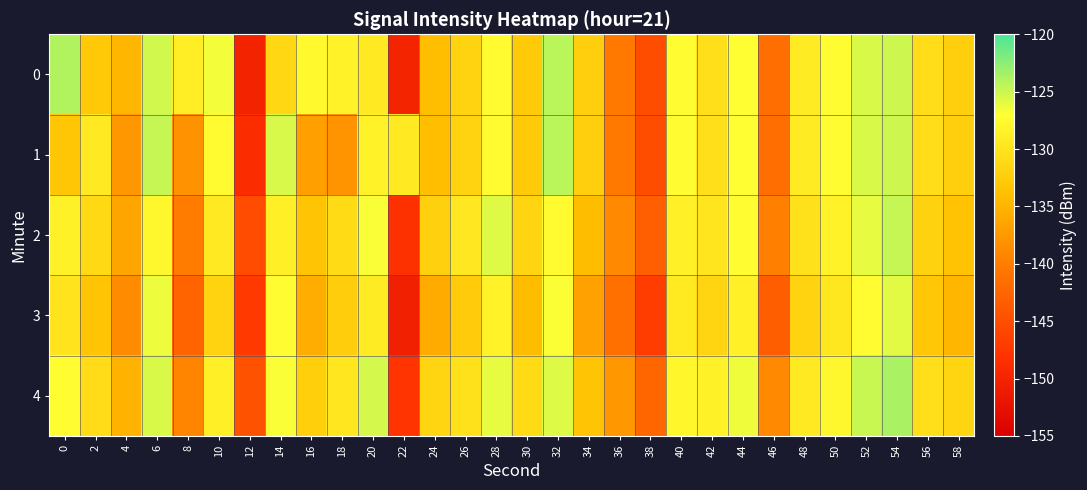

Reading left to right, extract all data points from this chart.

0: 0=-124.0	2=-132.9	4=-134.8	6=-125.2	8=-128.8	10=-126.6	12=-150.1	14=-131.3	16=-127.6	18=-128.5	20=-129.4	22=-149.9	24=-134.1	26=-131.8	28=-127.4	30=-132.7	32=-124.3	34=-132.2	36=-140.4	38=-145.1	40=-127.2	42=-130.5	44=-127.0	46=-141.5	48=-129.1	50=-127.2	52=-125.5	54=-125.1	56=-130.7	58=-132.2
1: 0=-133.2	2=-129.3	4=-137.6	6=-124.7	8=-138.1	10=-127.4	12=-148.7	14=-125.5	16=-136.8	18=-137.9	20=-128.5	22=-129.4	24=-134.1	26=-131.8	28=-127.4	30=-132.7	32=-124.3	34=-132.2	36=-140.4	38=-145.1	40=-127.2	42=-130.5	44=-127.0	46=-141.5	48=-129.1	50=-127.2	52=-125.5	54=-125.1	56=-130.7	58=-132.2
2: 0=-128.5	2=-131.2	4=-136.4	6=-127.8	8=-140.1	10=-129.3	12=-145.2	14=-128.7	16=-133.4	18=-130.9	20=-126.8	22=-148.2	24=-132.1	26=-129.5	28=-125.8	30=-131.7	32=-127.4	34=-134.2	36=-138.9	38=-143.1	40=-128.6	42=-129.8	44=-127.3	46=-139.7	48=-130.2	50=-128.4	52=-126.1	54=-124.8	56=-131.9	58=-133.5
3: 0=-130.1	2=-133.4	4=-138.7	6=-126.3	8=-142.5	10=-131.8	12=-147.3	14=-127.2	16=-135.6	18=-132.4	20=-129.1	22=-150.5	24=-135.8	26=-132.6	28=-128.4	30=-134.2	32=-126.9	34=-136.7	36=-141.3	38=-146.8	40=-129.4	42=-131.7	44=-128.6	46=-143.2	48=-131.8	50=-129.6	52=-127.3	54=-125.9	56=-133.1	58=-134.8
4: 0=-127.3	2=-130.8	4=-135.1	6=-125.6	8=-139.4	10=-128.7	12=-144.6	14=-126.8	16=-132.3	18=-129.7	20=-125.4	22=-147.8	24=-131.5	26=-130.2	28=-126.1	30=-130.9	32=-125.7	34=-133.4	36=-137.6	38=-142.3	40=-127.9	42=-128.5	44=-126.4	46=-138.9	48=-129.3	50=-127.8	52=-124.9	54=-123.7	56=-130.5	58=-131.7